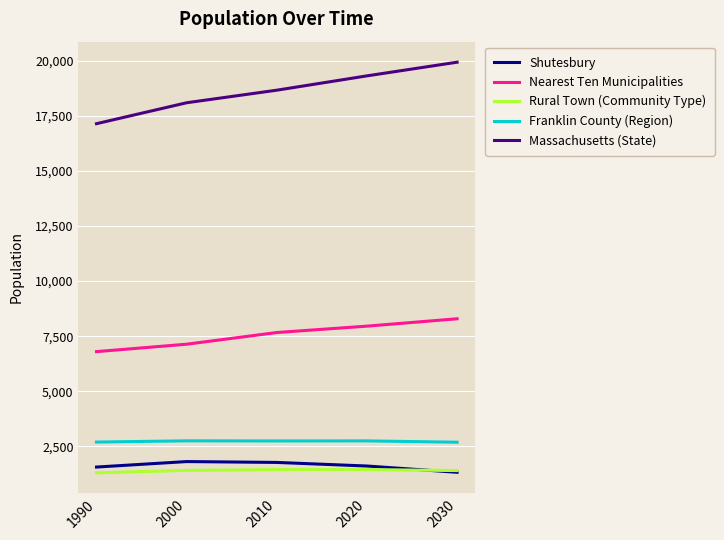

The Franklin County (Region) series shows 2695 at 1990. True or false?

True